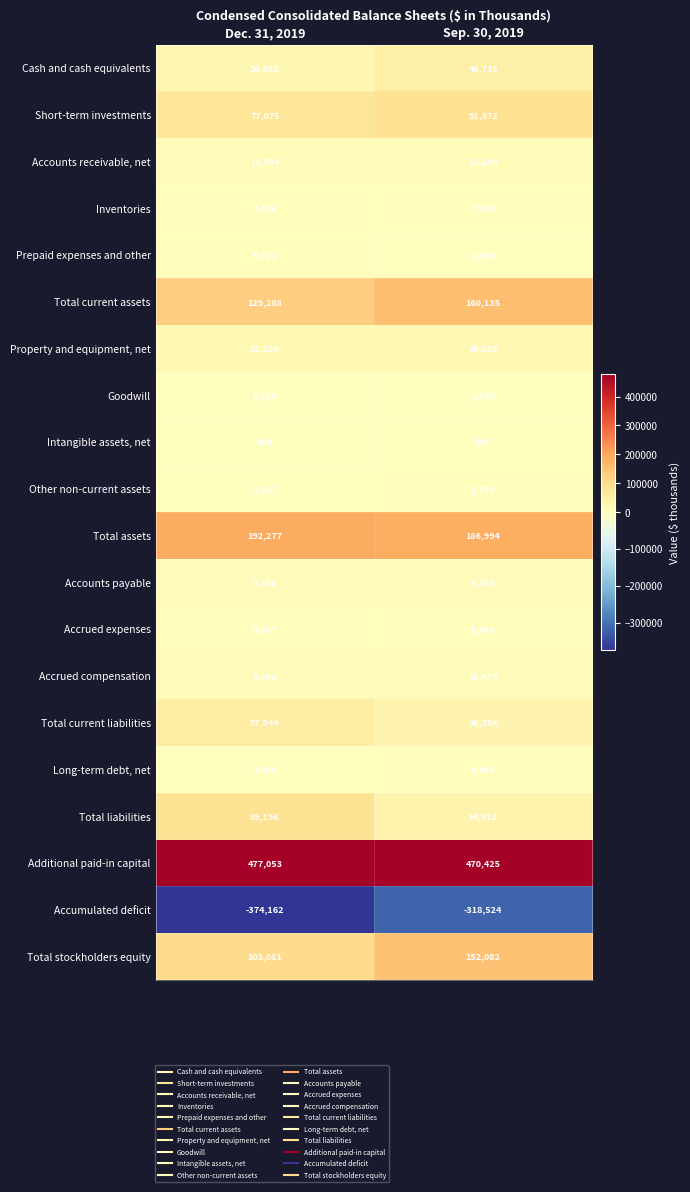

Which series changed the most between Dec. 31, 2019 and Sep. 30, 2019?

Accumulated deficit